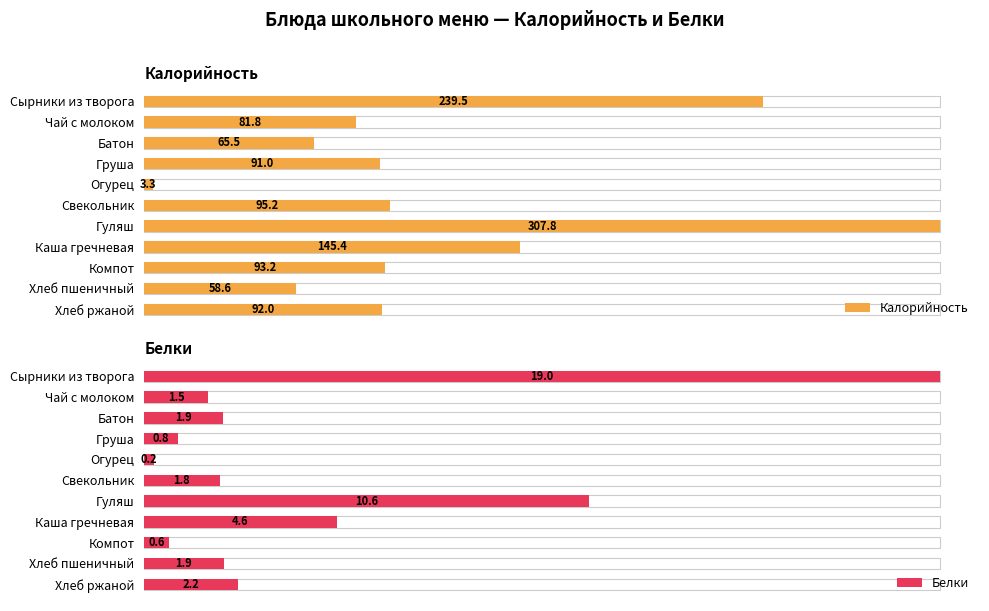

Which series has the largest range (max minus min)?

Калорийность